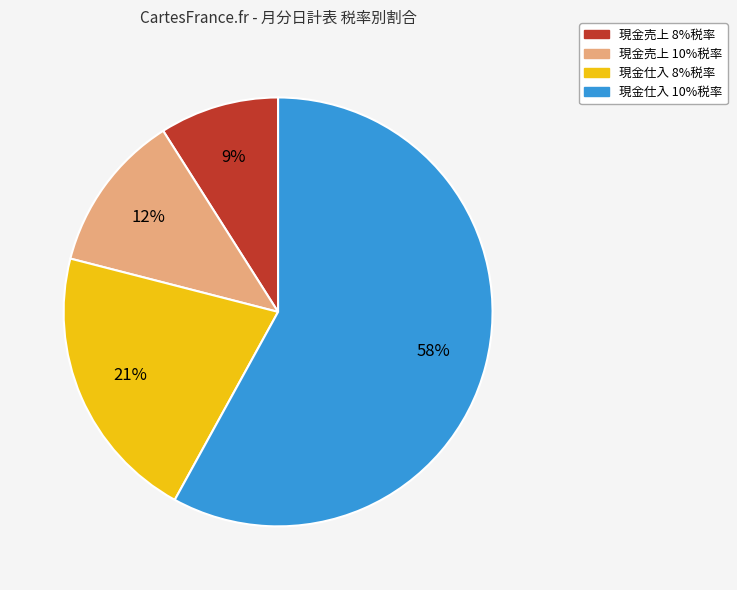

Which category has the smallest portion of the pie?

現金売上 8%税率